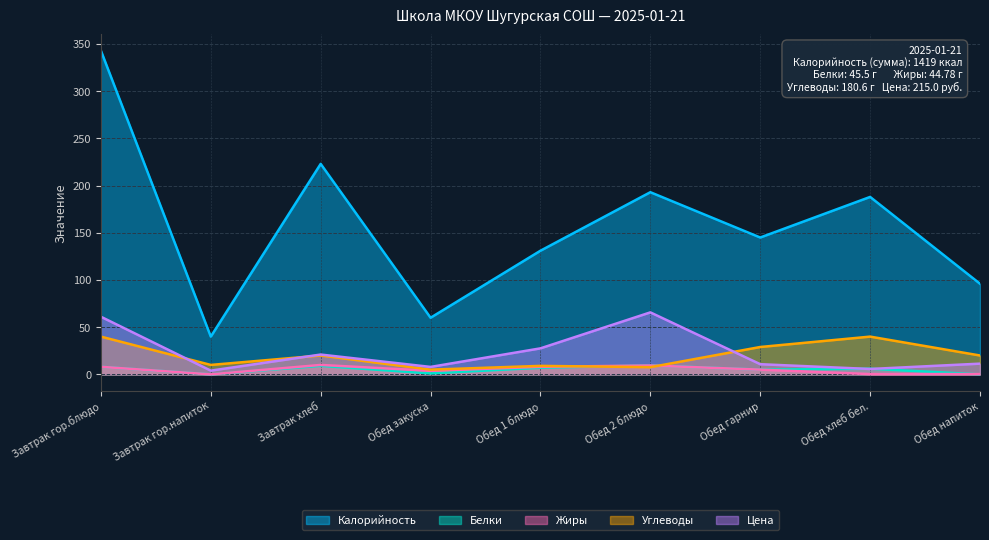

Which label corresponds to the largest value in the chart?

Завтрак гор.блюдо